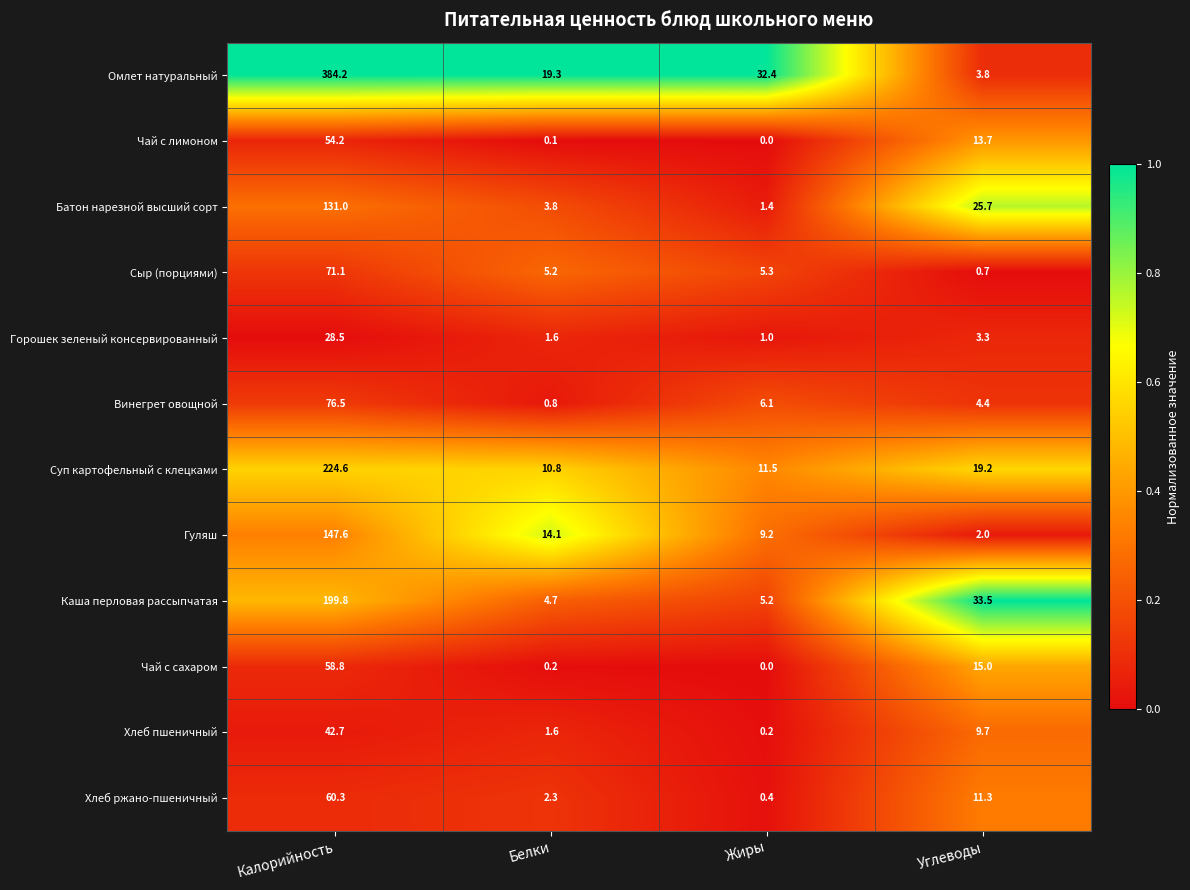

The value of Сыр (порциями) at Жиры is 7.5. True or false?

False